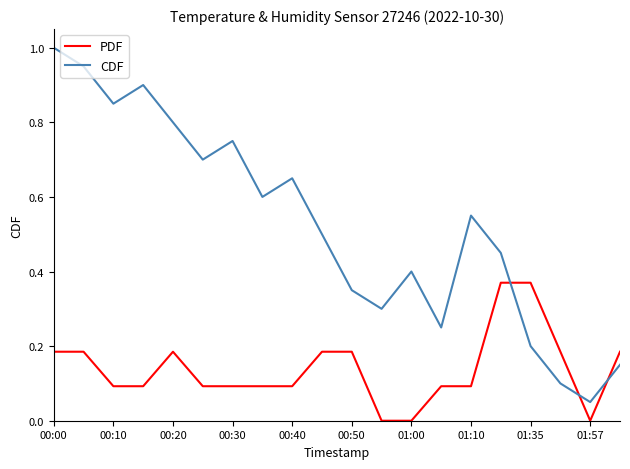

Which series has the largest total across all categories?

CDF